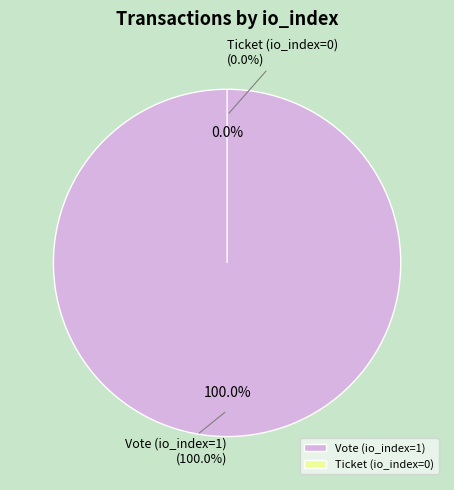

Which category has the smallest portion of the pie?

Ticket (io_index=0)